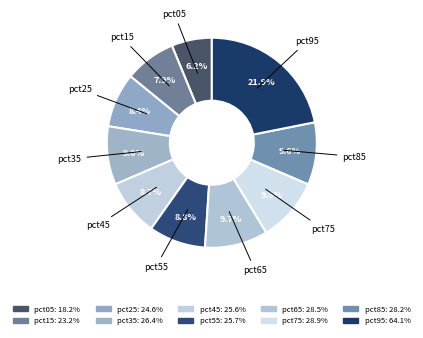

Between pct85 and pct55, which is larger?

pct85